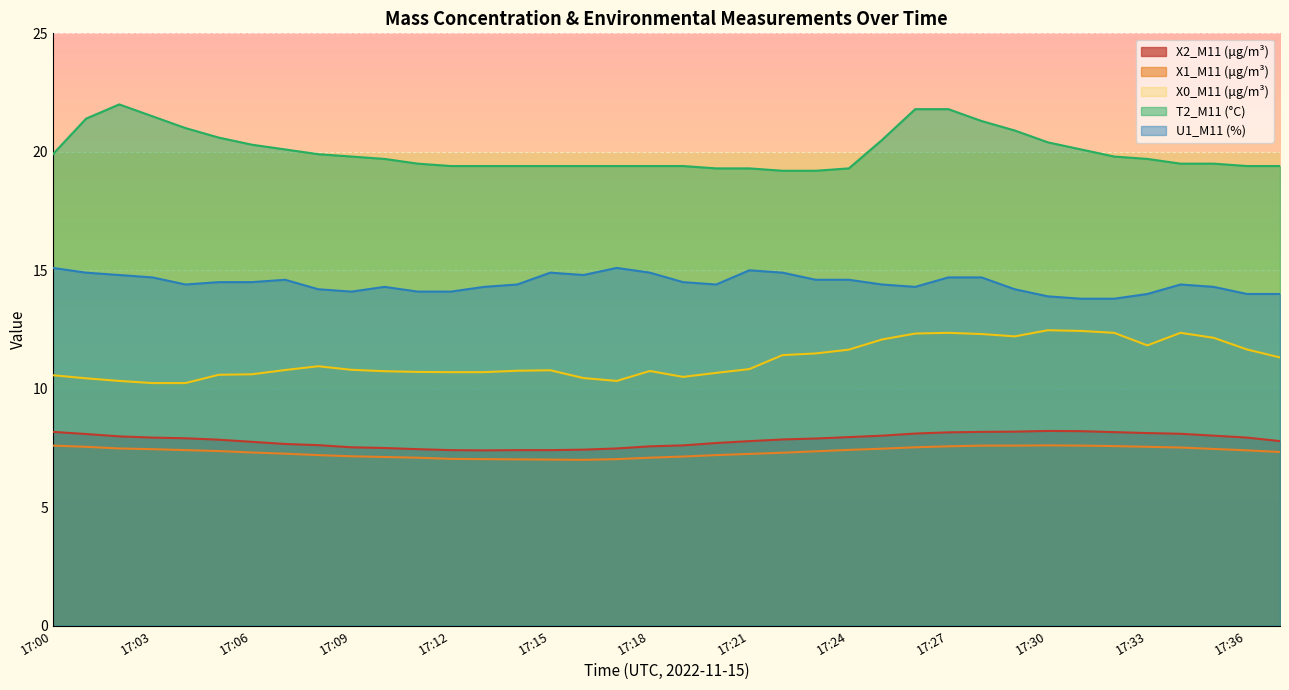

The value of X2_M11 (μg/m³) at 17:02 is 8.0. True or false?

True